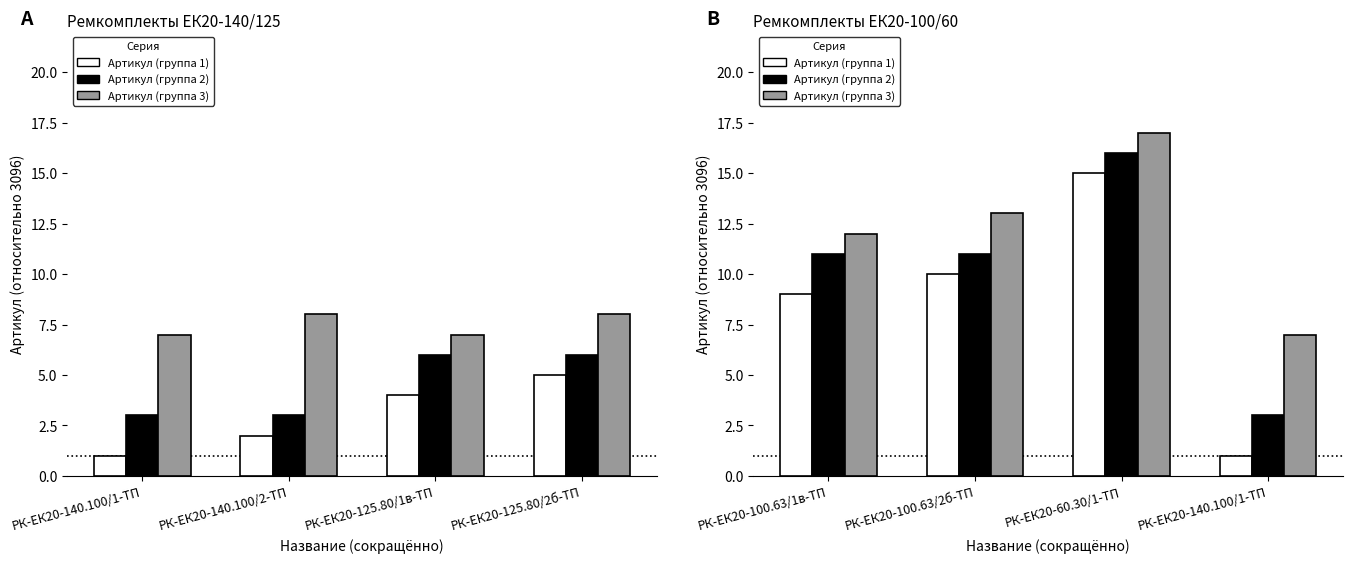

What is the sum of all Артикул (группа 3) values?

49